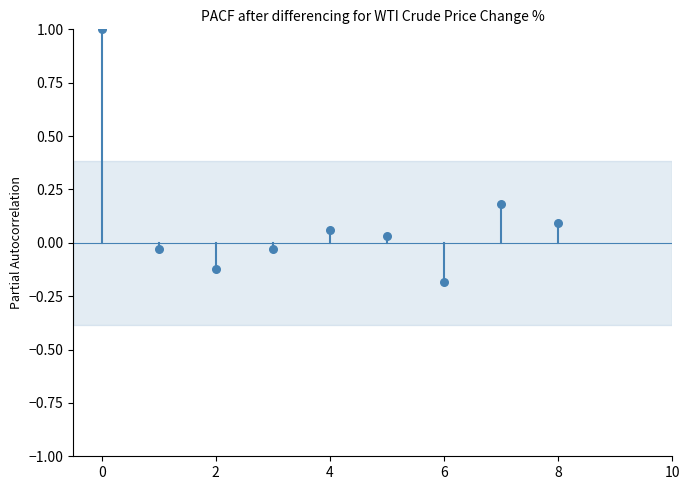

What is the range of Y values (max minus min)?

1.2